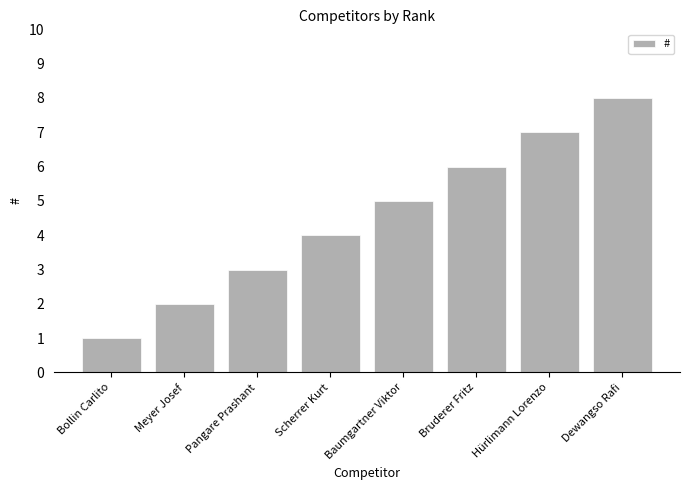

What is the value of the 3rd bar from the left?

3